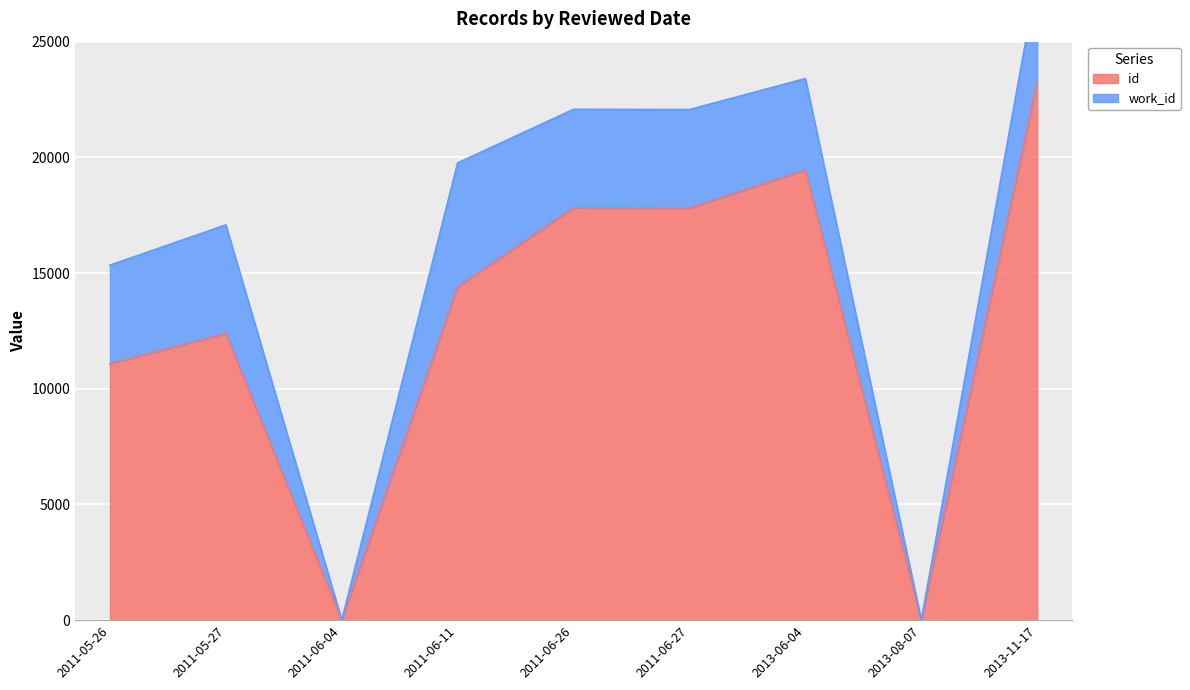

The value at 2013-06-04 is 19444. True or false?

True